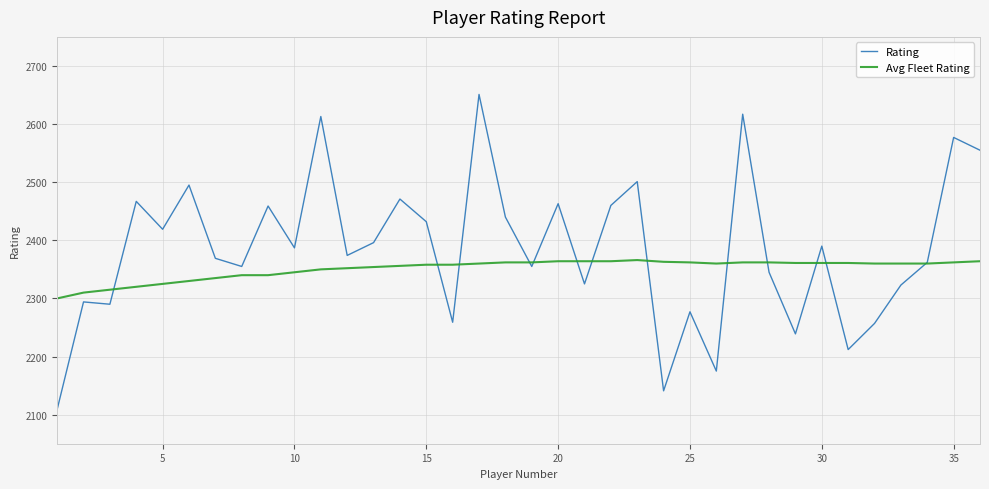

Rank the series by their average value, from highest to lowest.

Rating, Avg Fleet Rating